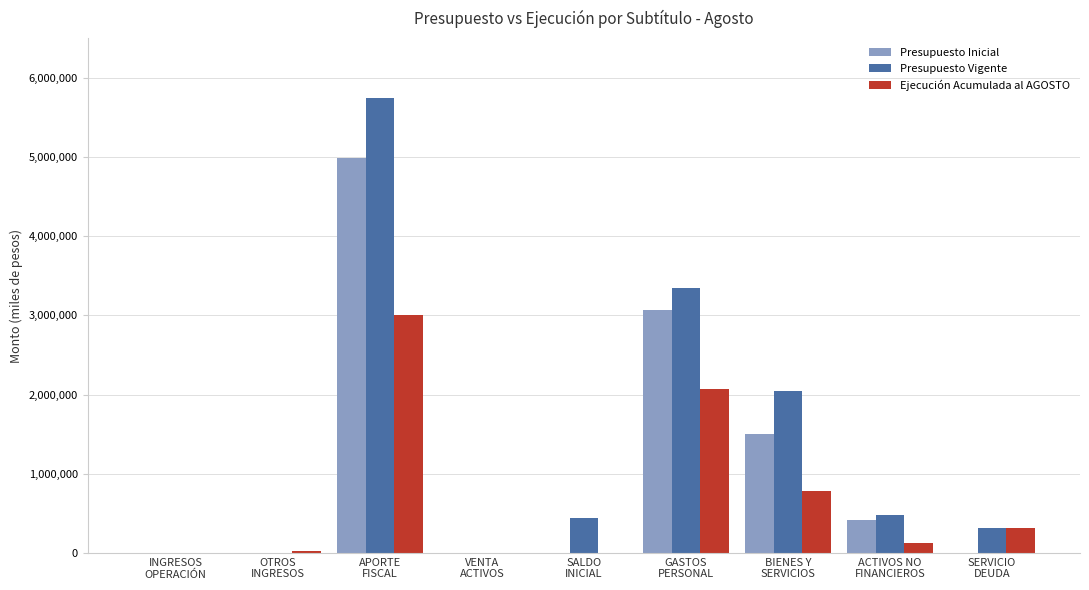

Which series has the largest total across all categories?

Presupuesto Vigente